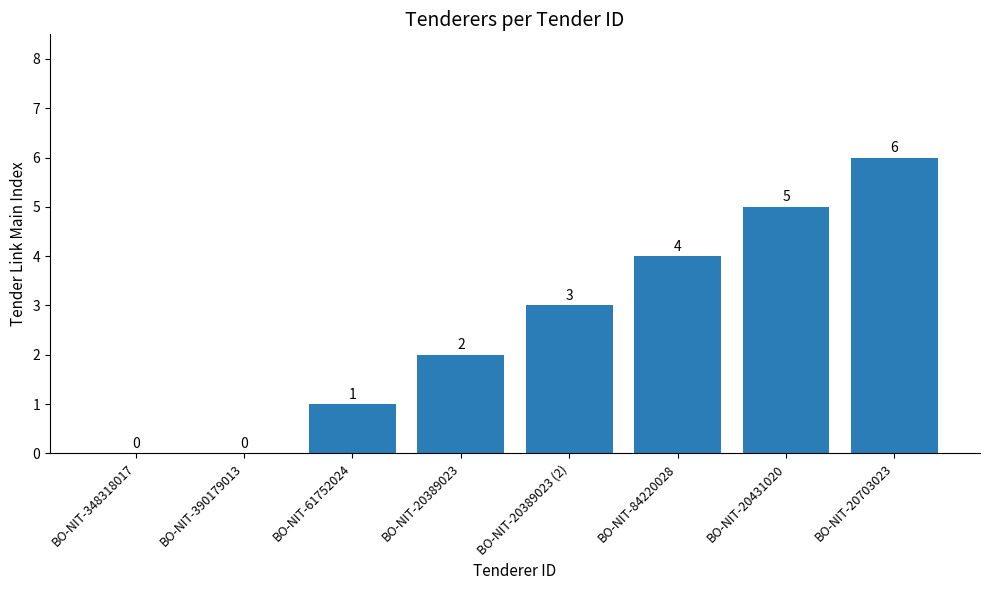

Are the bars grouped side by side (vs. stacked)?

No